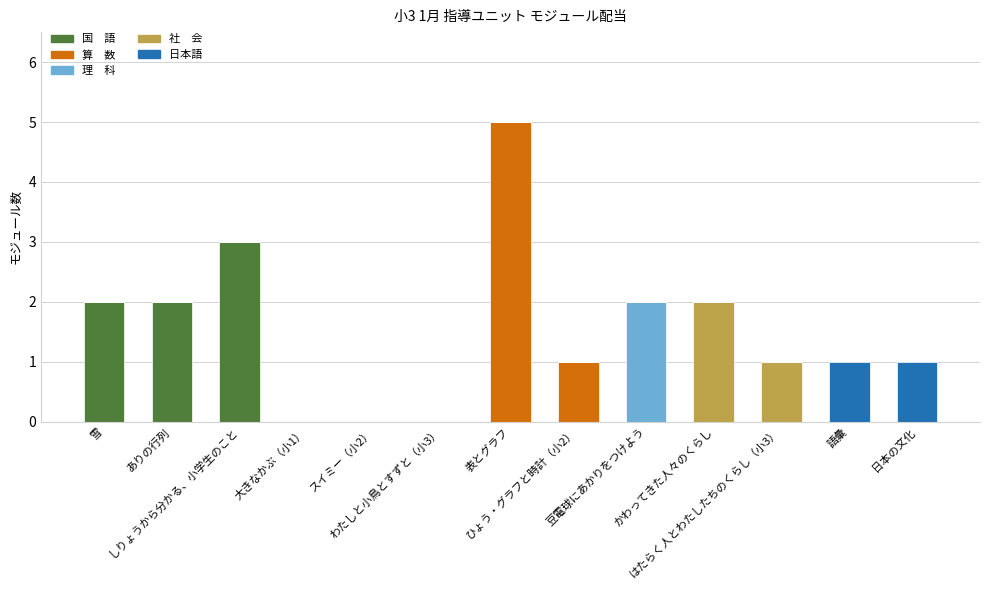

Are the bars grouped side by side (vs. stacked)?

No